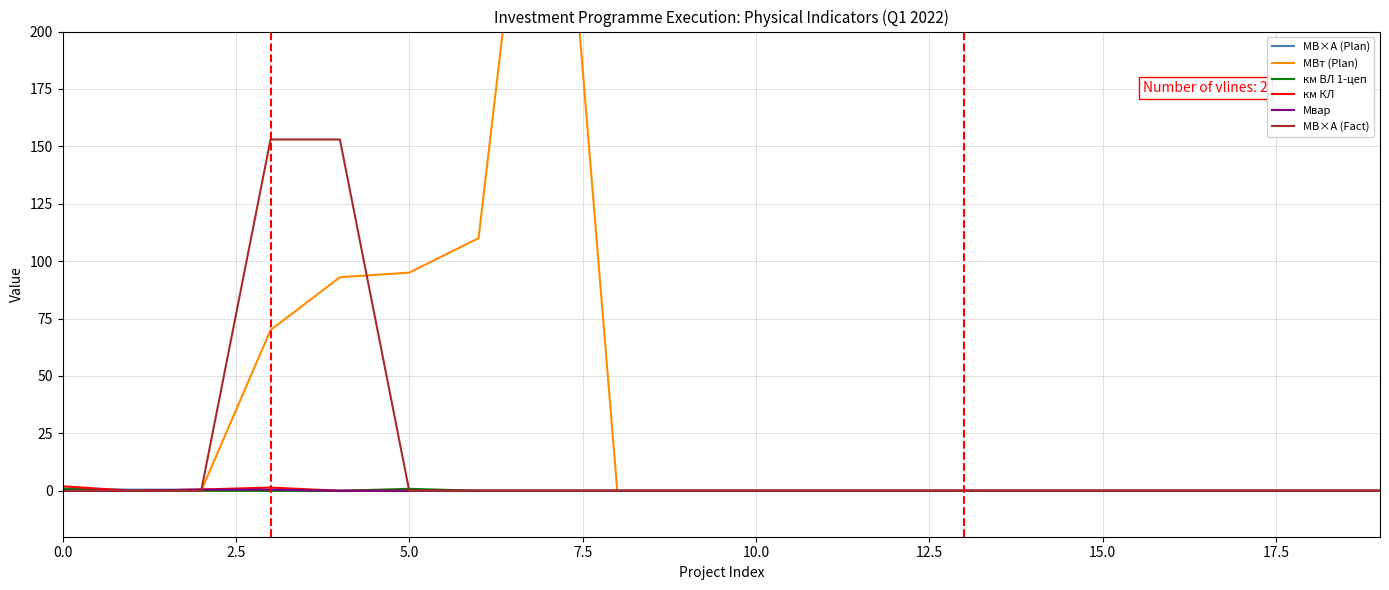

What is the sum of all км ВЛ 1-цеп values?

1.7